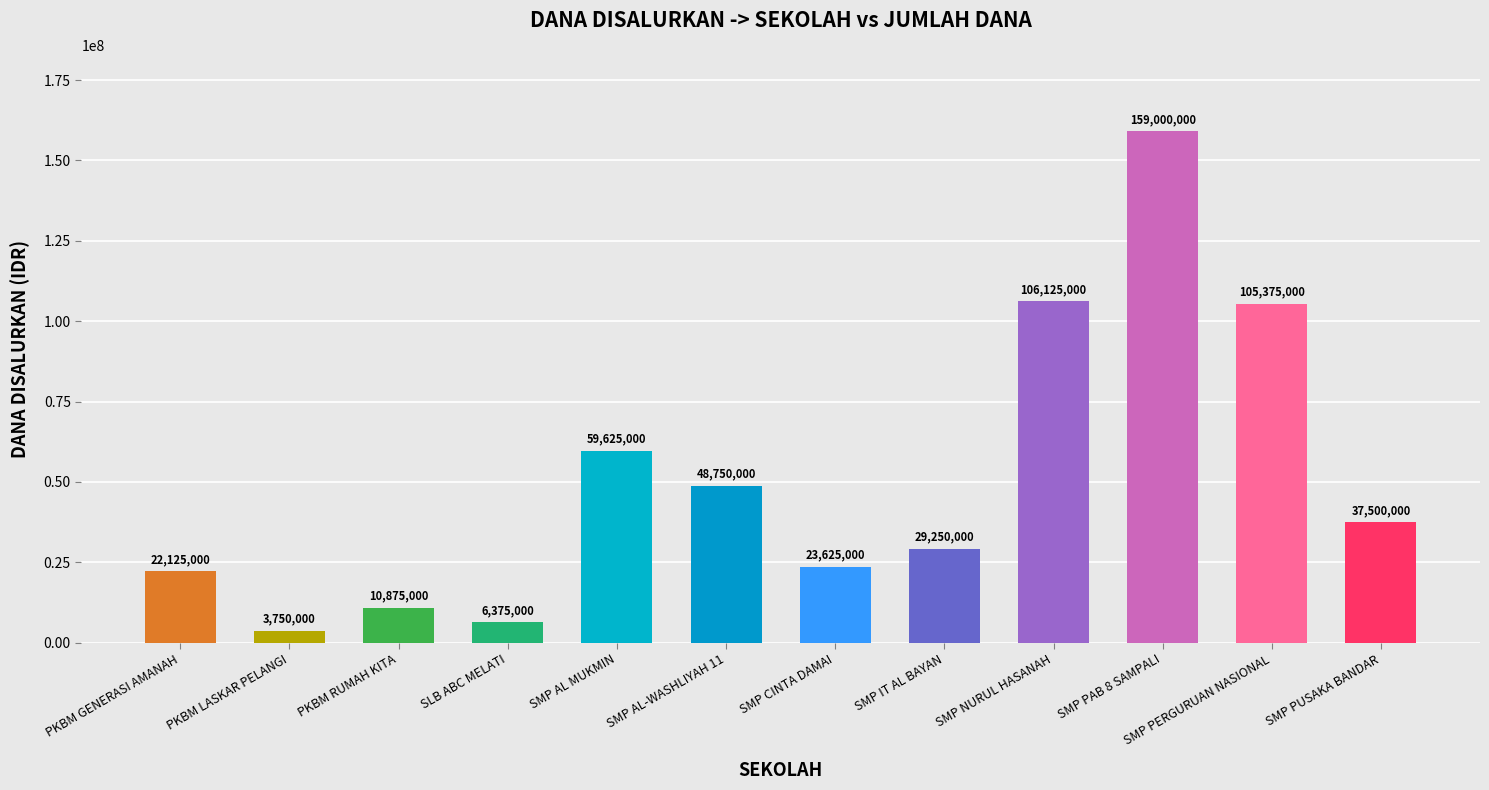

How many series are shown in this chart?

1